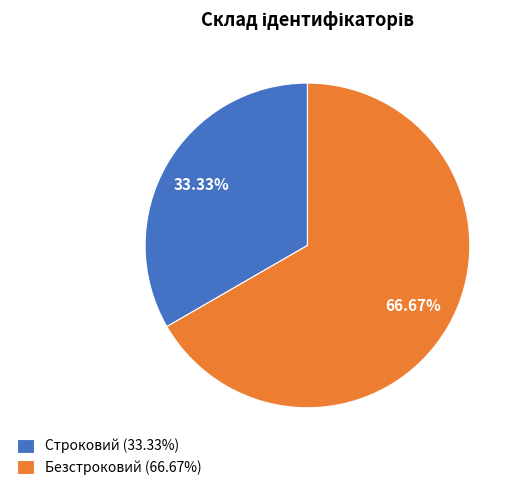

To the nearest percent, what is the combined percentage of Безстроковий and Строковий?

100%